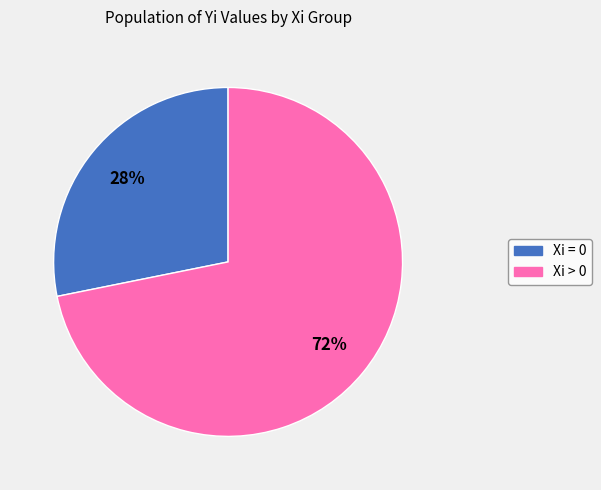

To the nearest percent, what is the average slice percentage?

50%